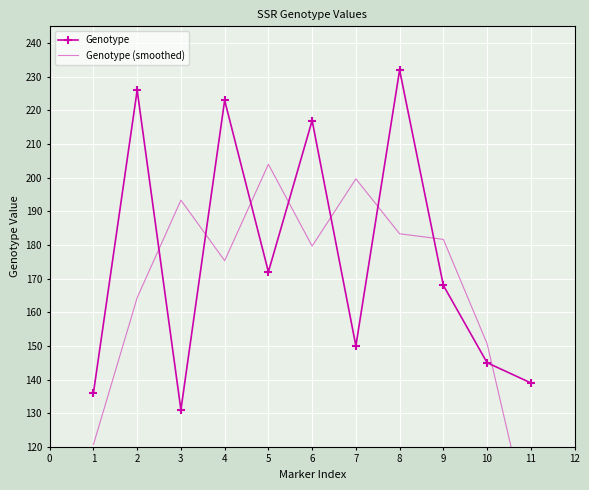

Which series has the largest range (max minus min)?

Genotype (smoothed)